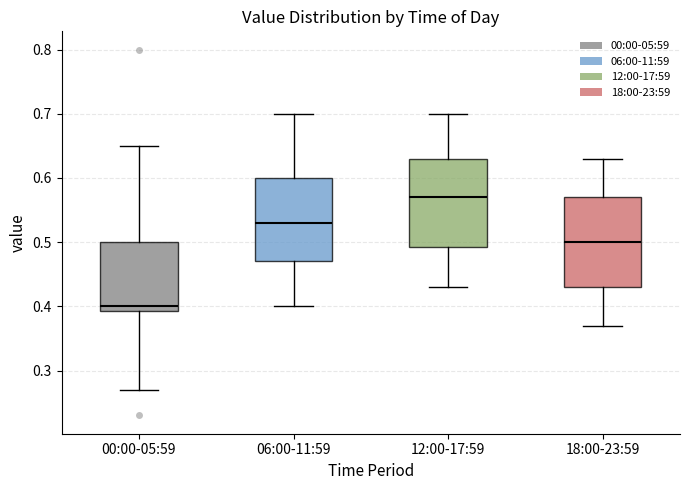

Reading left to right, transcribe this box plot: for each box, give where its median line is, the range the box spans, and where its two whiskers end, as read against the y-axis. The values are not printed on the chart, so give them approximately, as read against the axis.

00:00-05:59: median 0.40, box 0.39 to 0.50, whiskers 0.27 to 0.65
06:00-11:59: median 0.53, box 0.47 to 0.60, whiskers 0.40 to 0.70
12:00-17:59: median 0.57, box 0.49 to 0.63, whiskers 0.43 to 0.70
18:00-23:59: median 0.50, box 0.43 to 0.57, whiskers 0.37 to 0.63